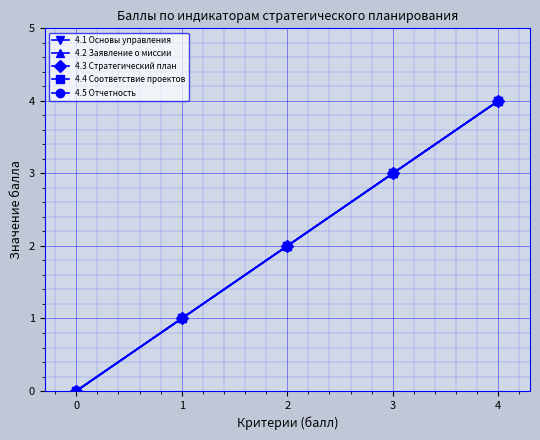

Is this an area chart (filled region under the line)?

No